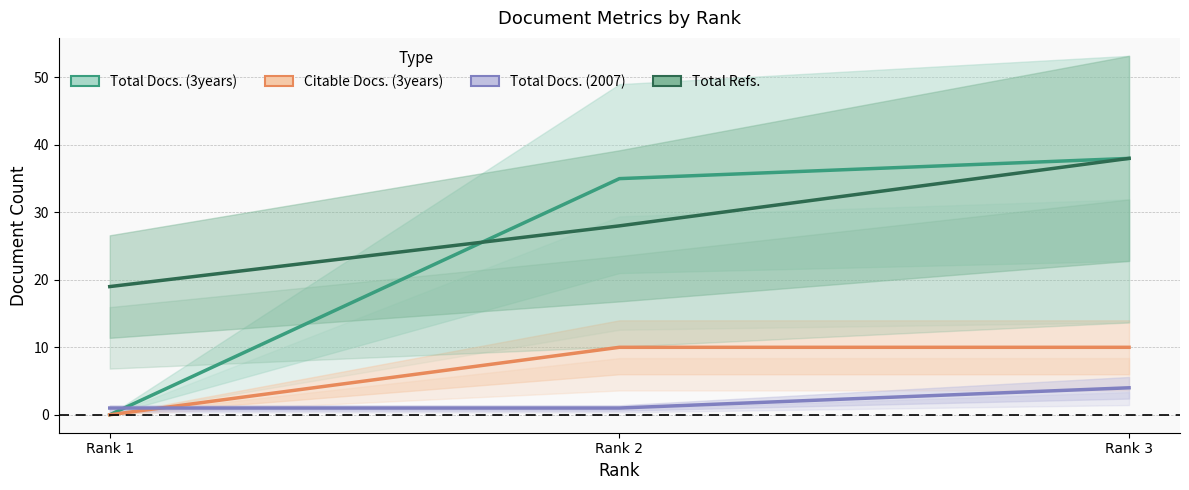

Is the value of Total Docs. (3years) at Rank 2 greater than the value of Citable Docs. (3years) at Rank 2?

Yes